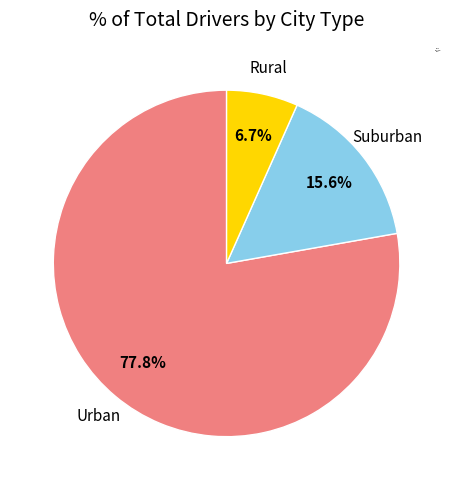

How many slices are in this pie chart?

3